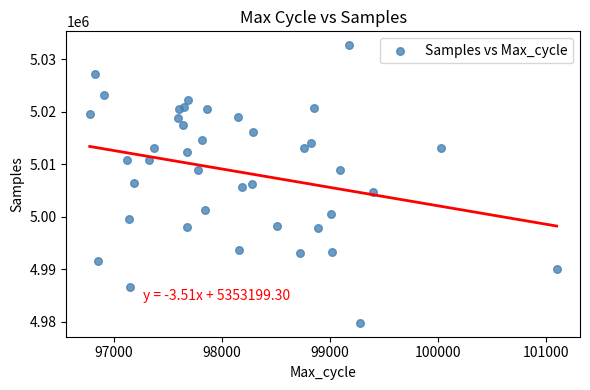

What is the range of X values (max minus min)?

4317